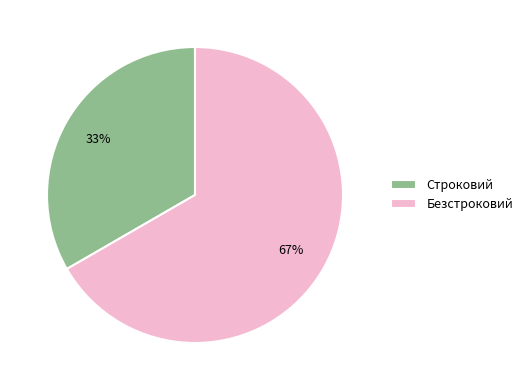

Between Строковий and Безстроковий, which is larger?

Безстроковий